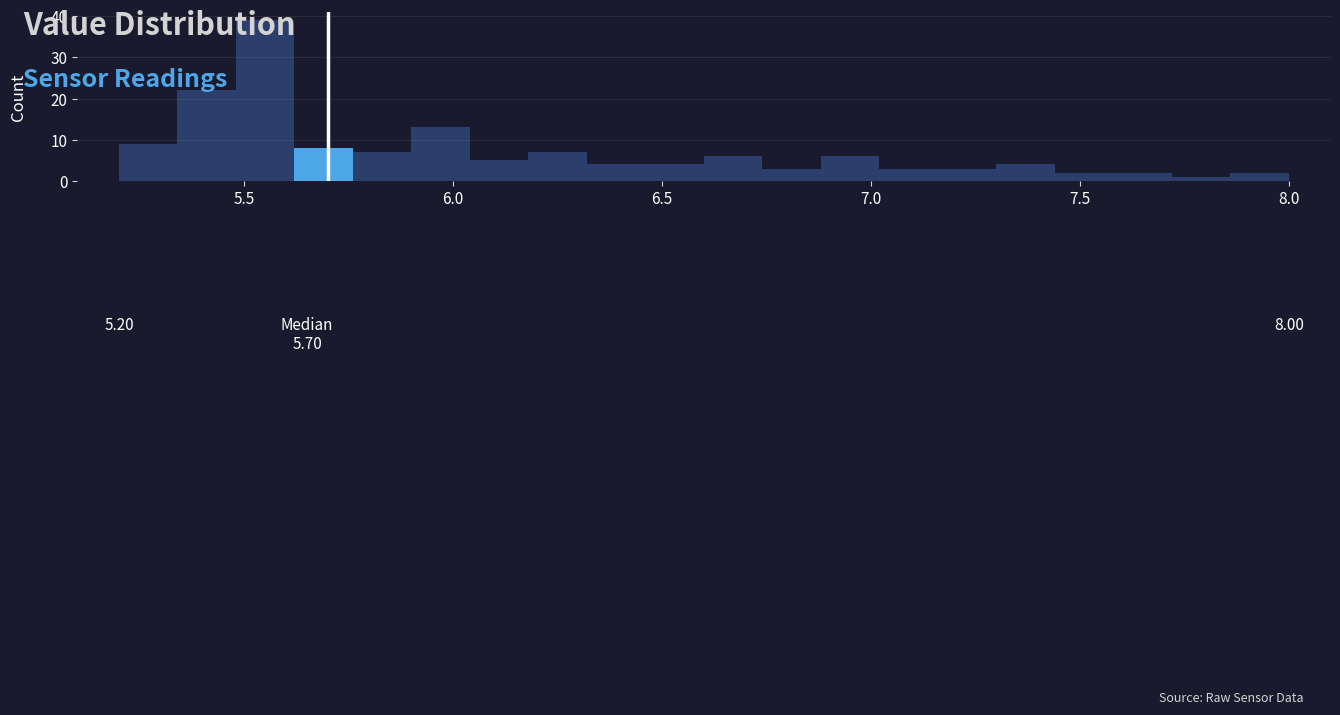

Around what value on the x-axis is the tallest bar? Give the approximate position of its centre, as read against the axis.

5.55